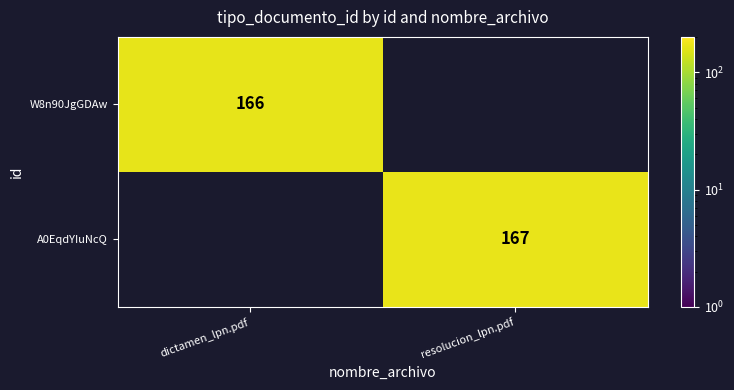

At which label is A0EqdYIuNcQ closest to 83?

dictamen_lpn.pdf